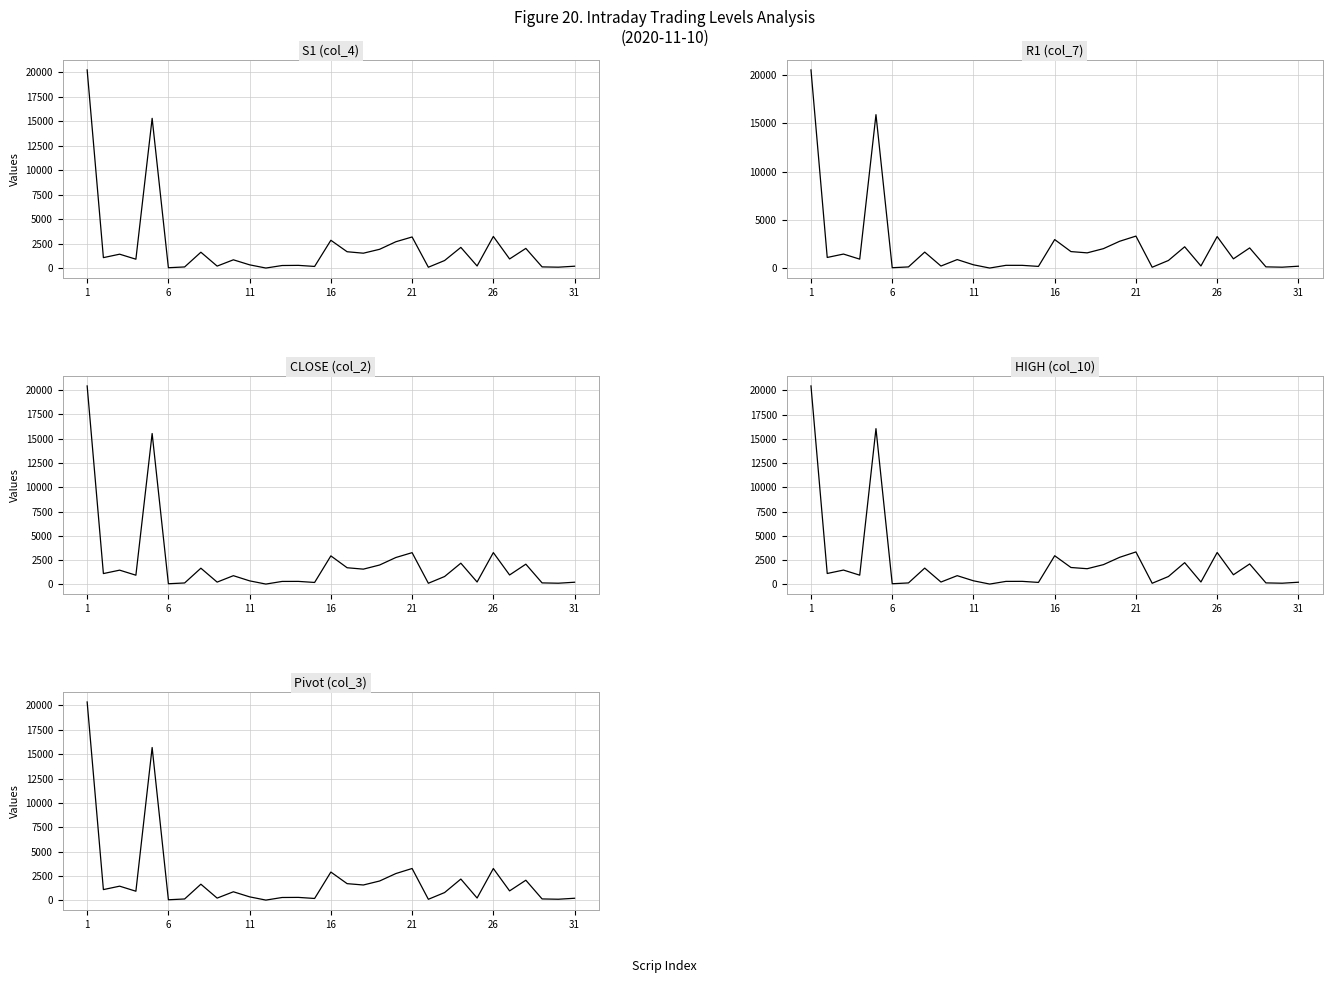

Is the value of CLOSE (col_2) at 24 greater than the value of S1 (col_4) at 29?

Yes